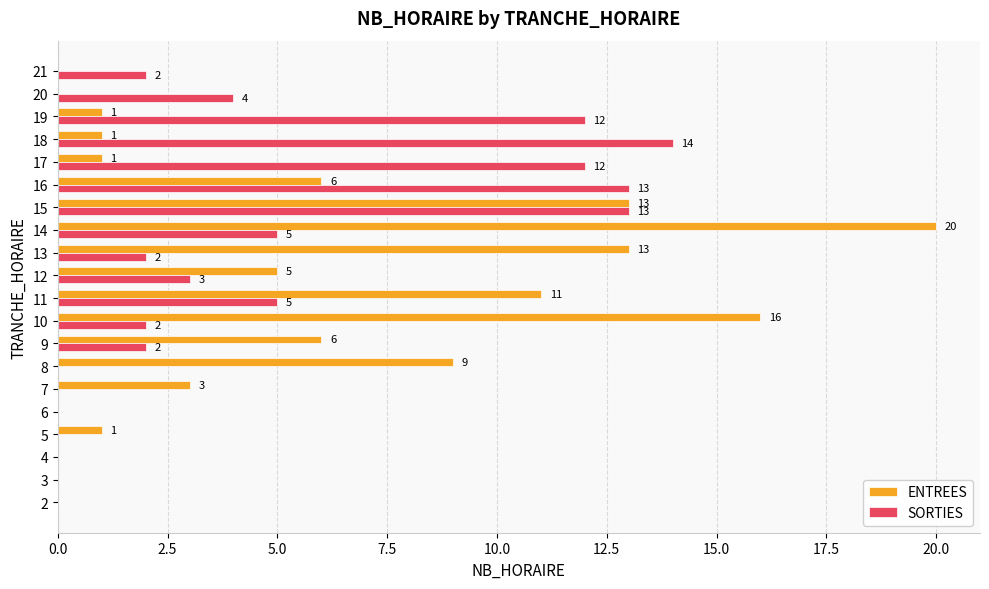

How many values in ENTREES are above zero?

14